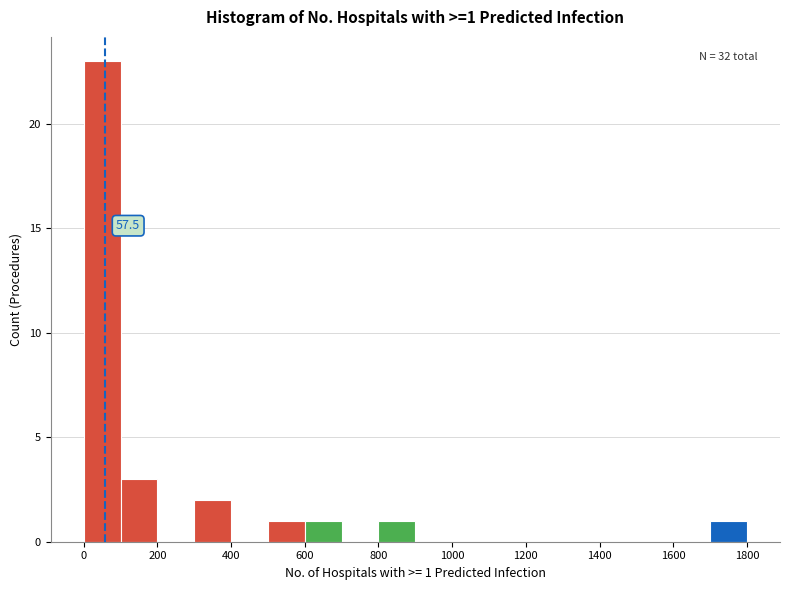

Which range on the x-axis has the tallest bar?

0 to 100